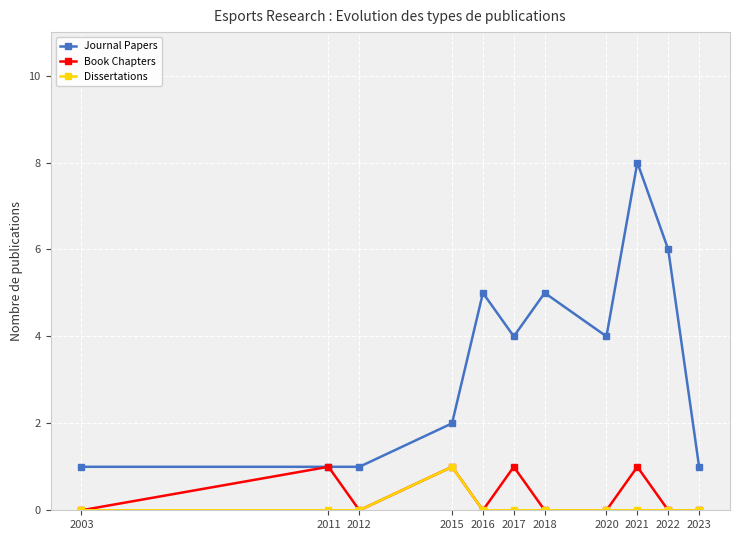

True or false: Dissertations has a value of 0 at 2021.

True